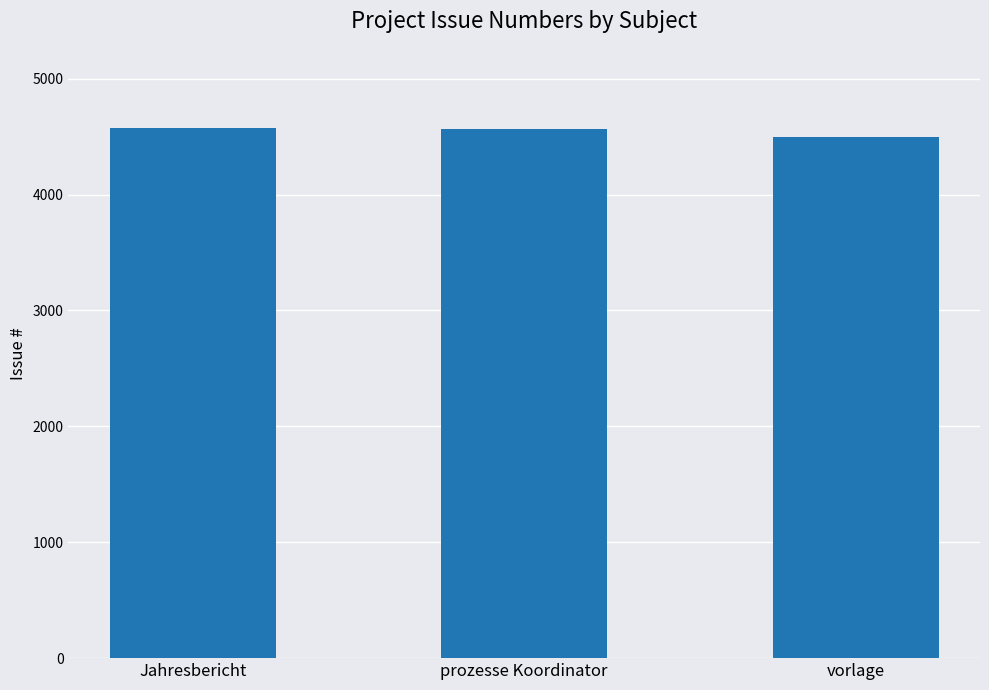

What is the difference between the maximum and minimum values?

72